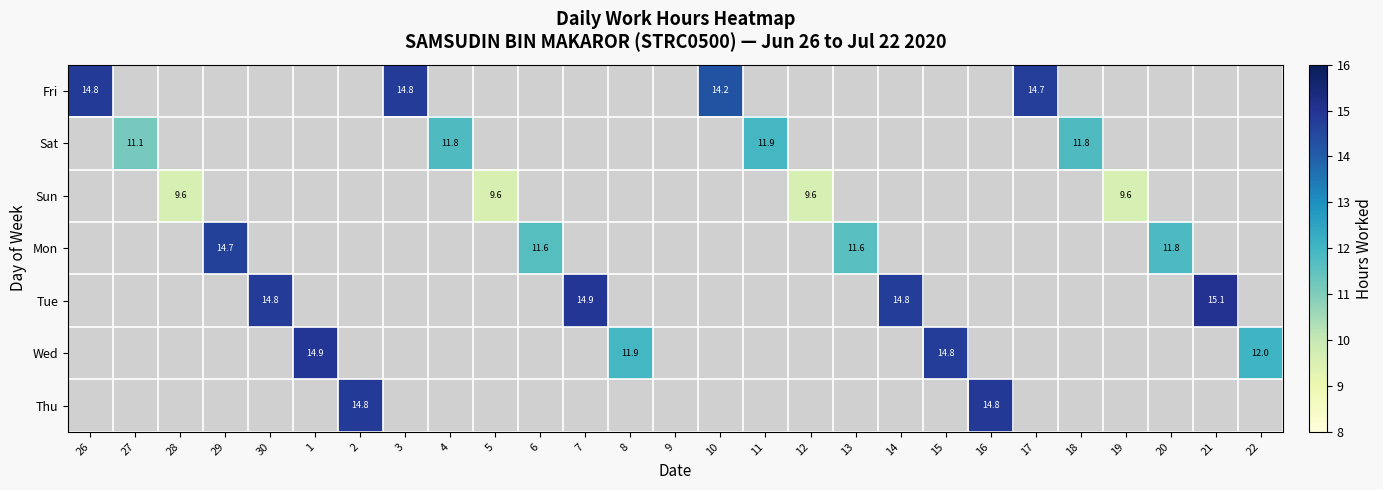

Is it true that Mon equals 14.7 at 29?

True